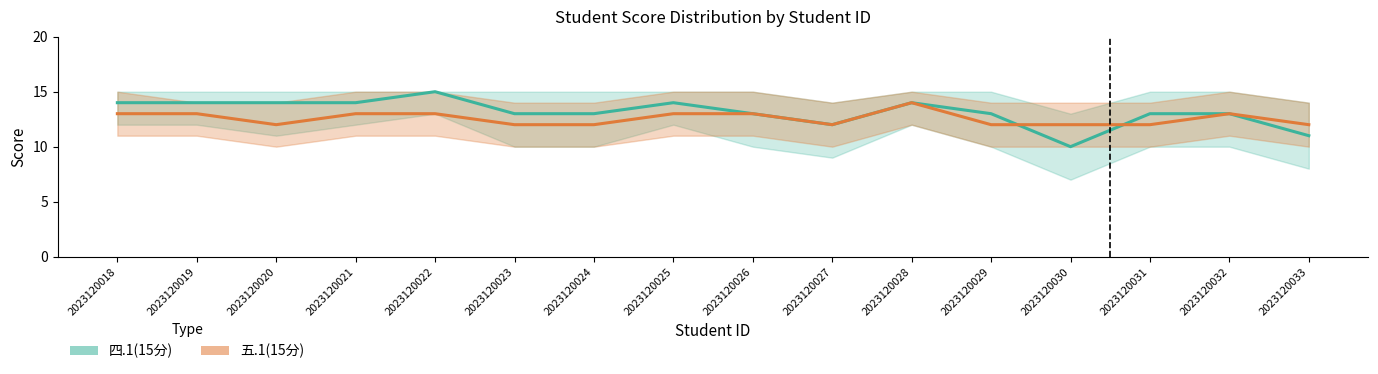

Where do 五.1(15分) and 四.1(15分) first cross each other?

2023120029 and 2023120030